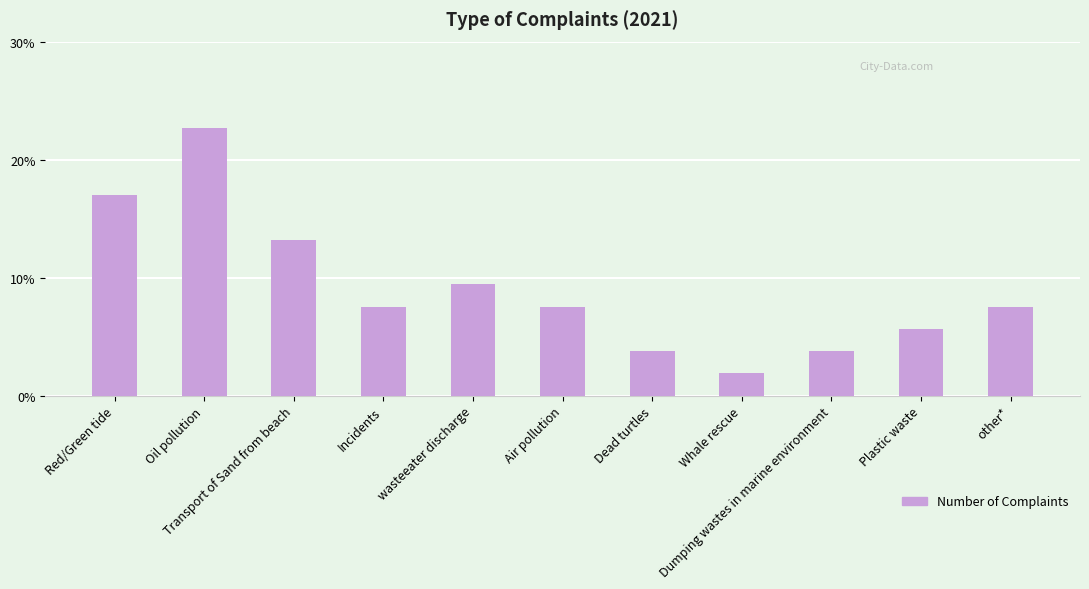

What is the difference between the maximum and minimum values?

20.8